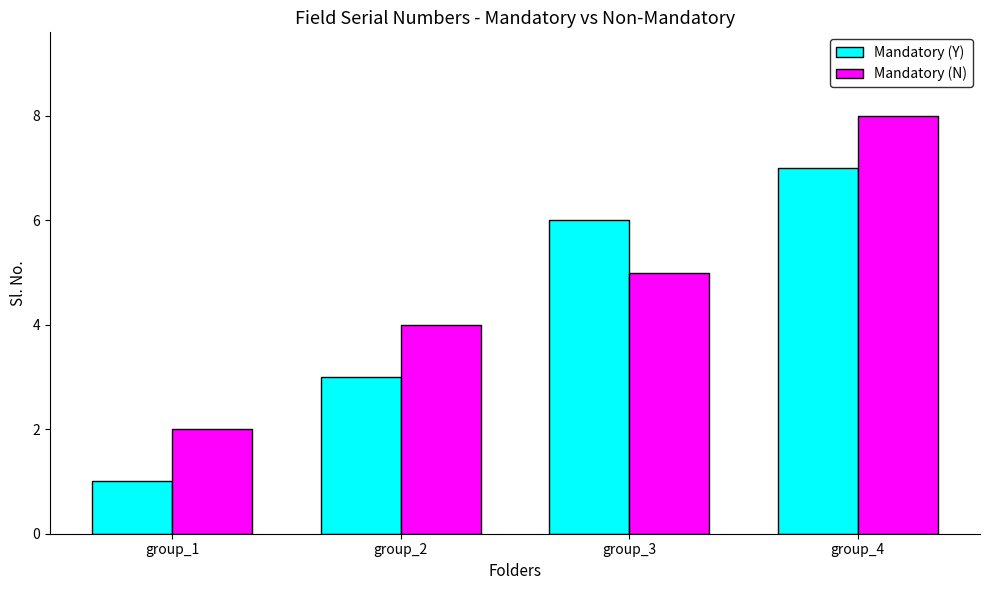

Does the chart contain any negative values?

No